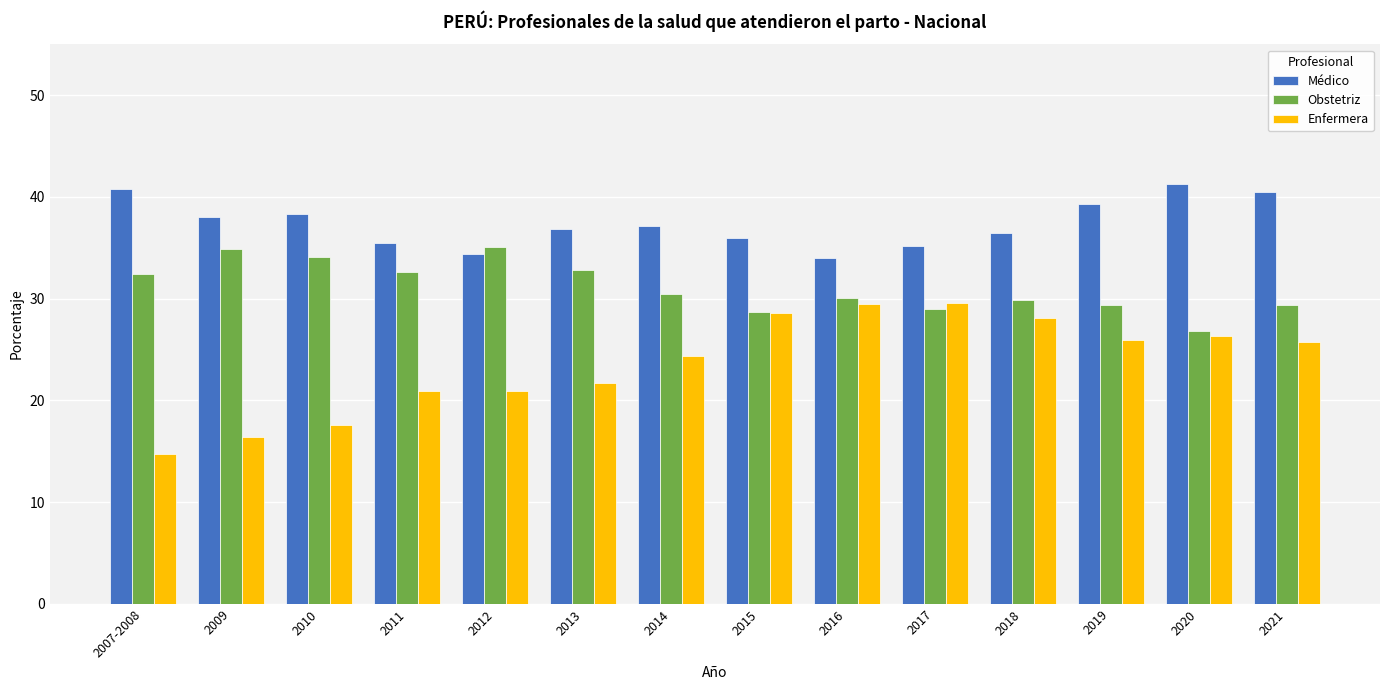

What is the difference between the highest and lowest values at 2012?

14.2